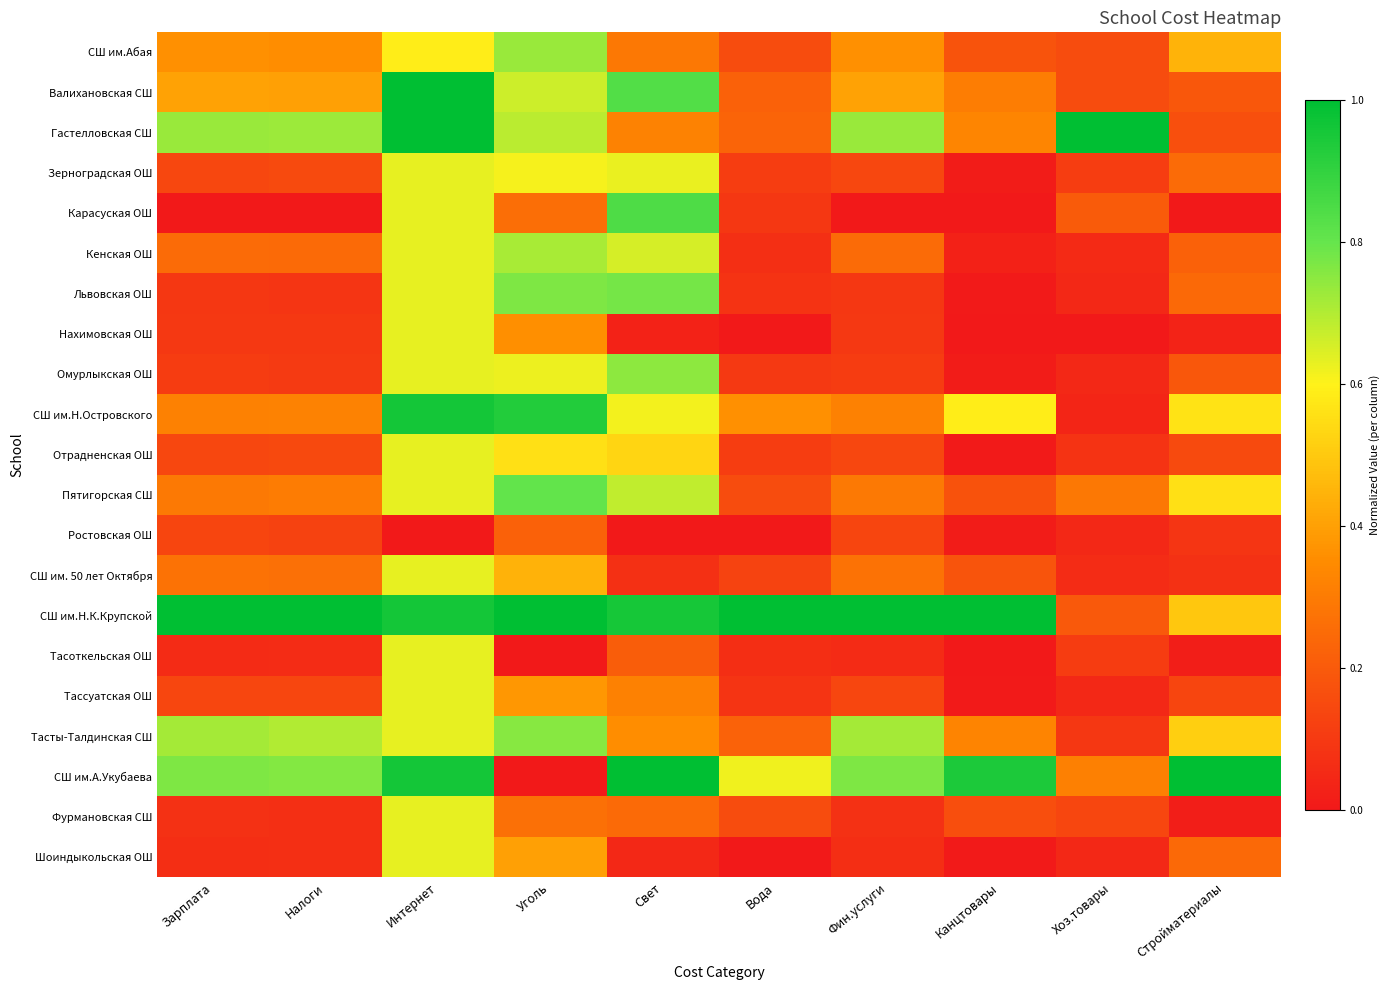

At Интернет, list the series in order from smallest to largest.

Ростовская ОШ, СШ им.Абая, Зерноградская ОШ, Карасуская ОШ, Кенская ОШ, Львовская ОШ, Нахимовская ОШ, Омурлыкская ОШ, Отрадненская ОШ, Пятигорская СШ, СШ им. 50 лет Октября, Тасоткельская ОШ, Тассуатская ОШ, Тасты-Талдинская СШ, Фурмановская СШ, Шоиндыкольская ОШ, СШ им.Н.Островского, СШ им.Н.К.Крупской, СШ им.А.Укубаева, Валихановская СШ, Гастелловская СШ